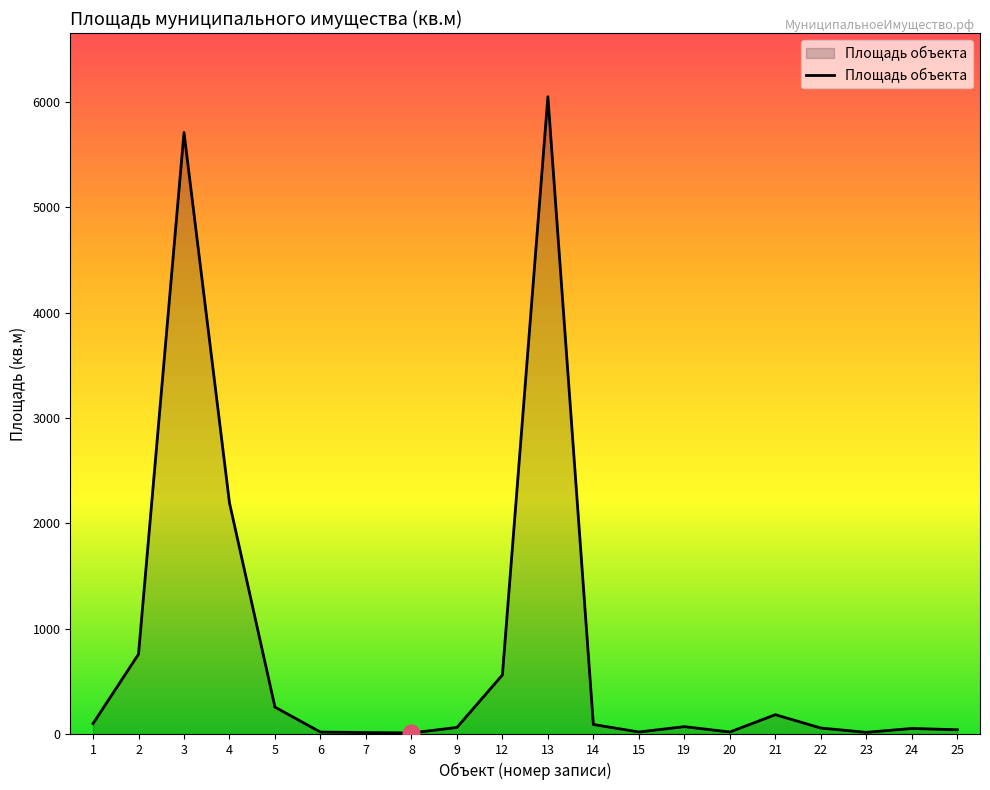

The value at 2 is 1351.3. True or false?

False